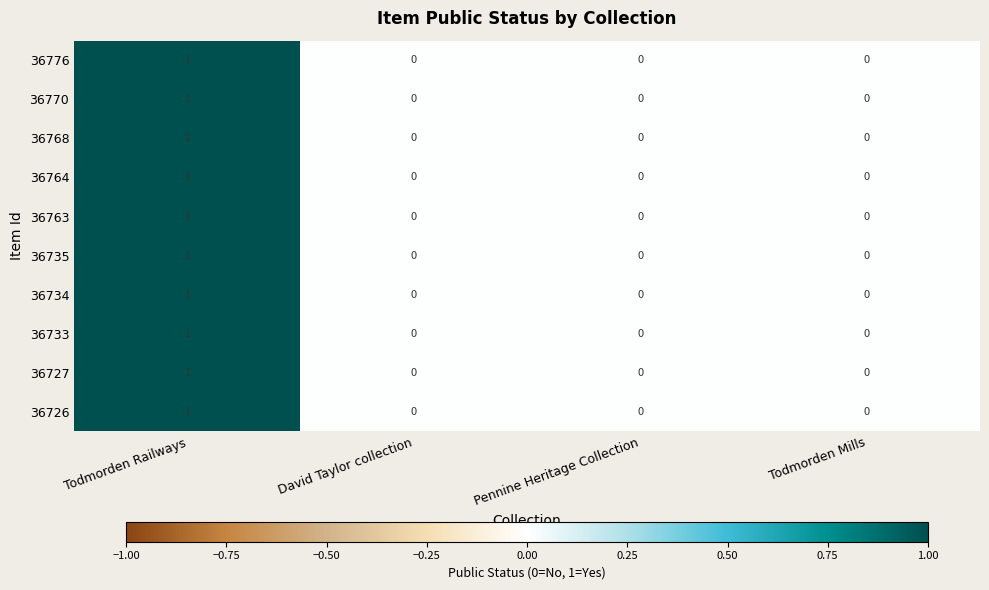

At which category is the sum across all series the highest?

Todmorden Railways